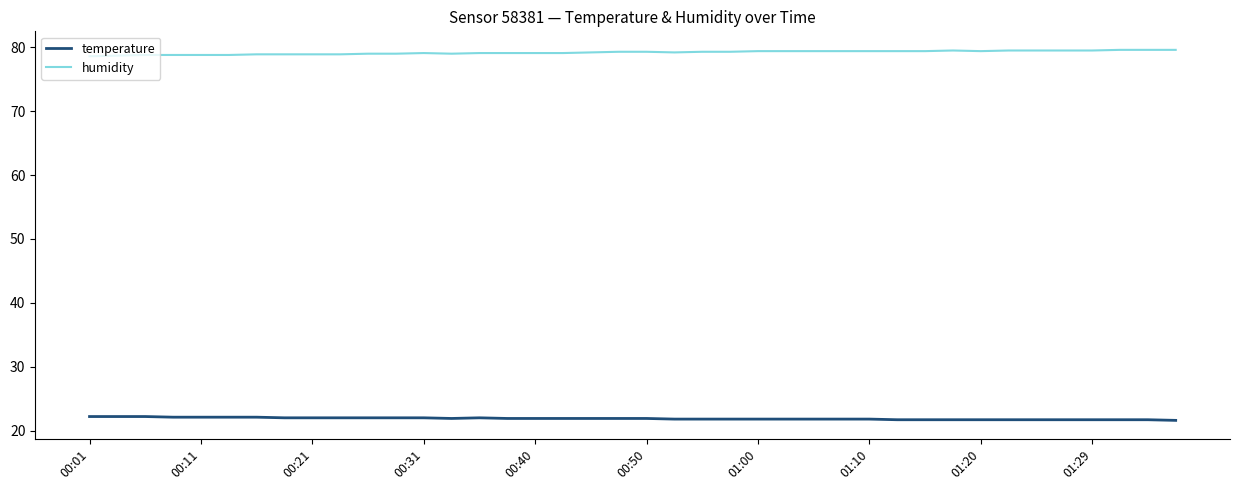

True or false: humidity and temperature cross at least once.

False